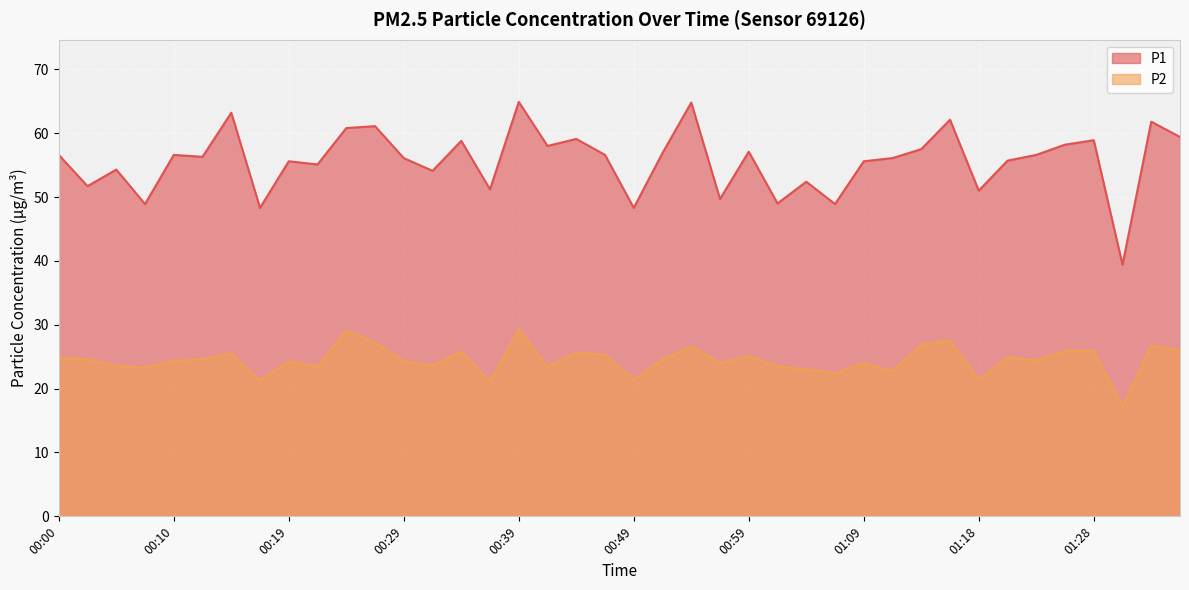

How many data points does each series have?

40